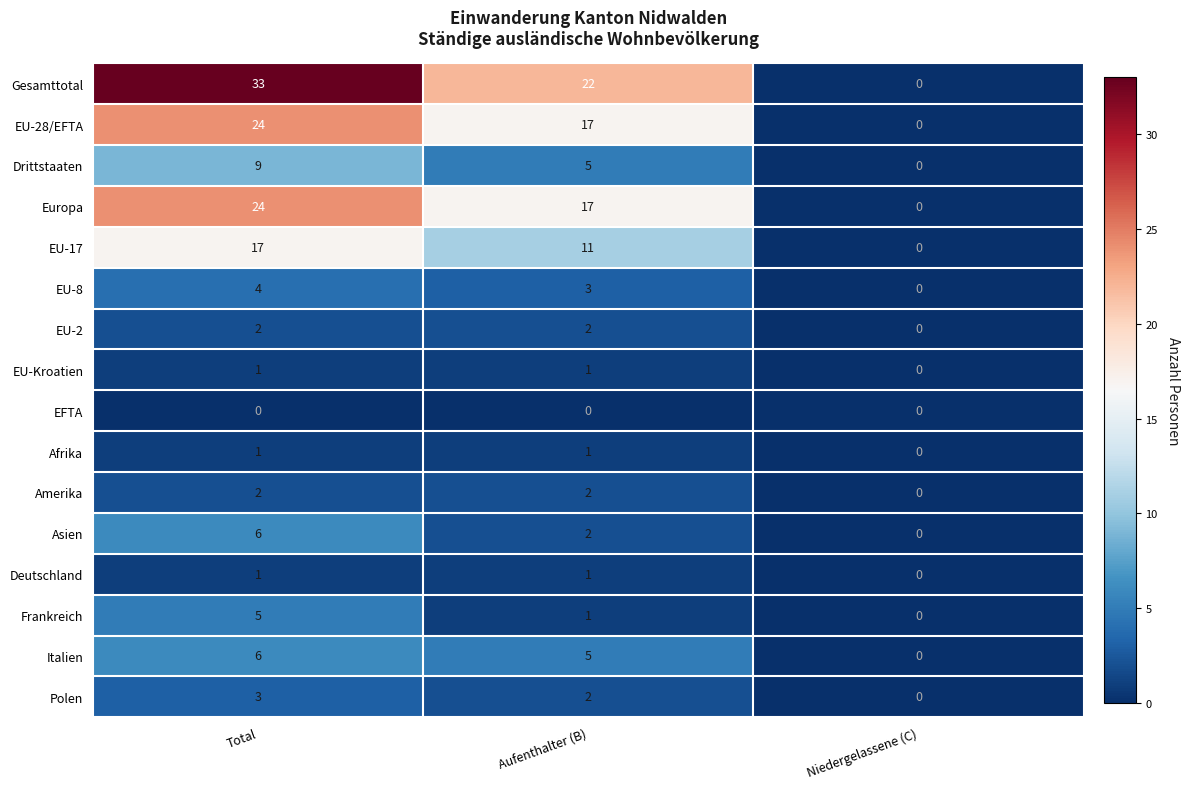

Which category has the highest value in the Drittstaaten series?

Total